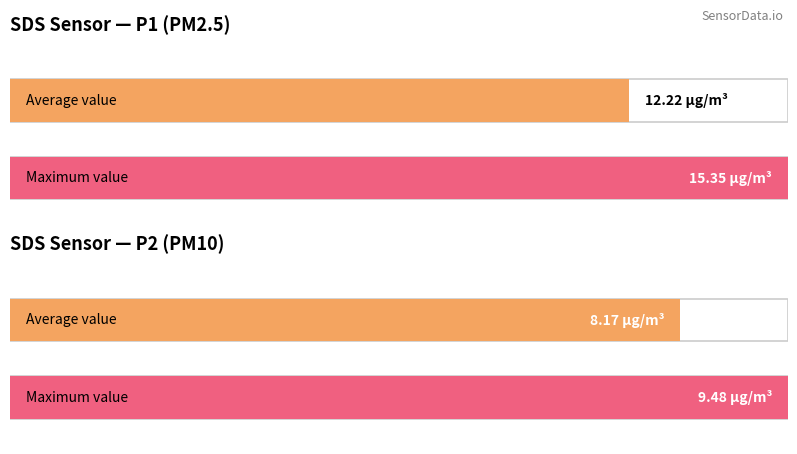

Which series has the widest spread of values?

SDS_P1